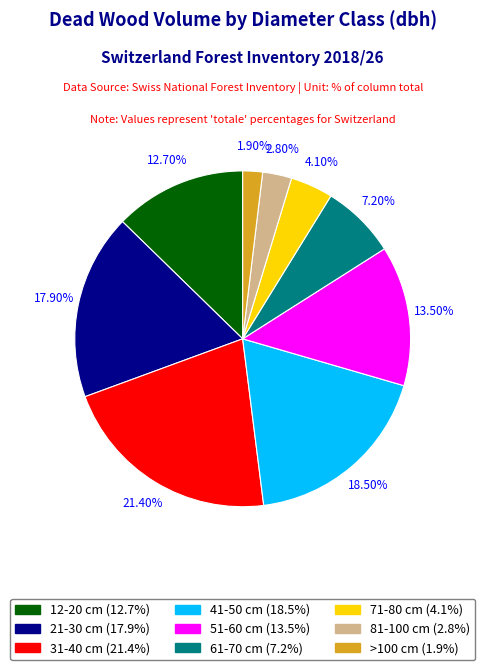

Between 31-40 cm and 71-80 cm, which is larger?

31-40 cm